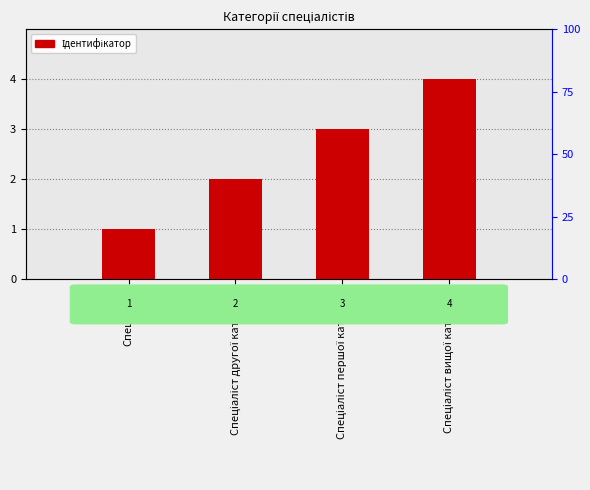

True or false: the data shows 2 at Спеціаліст вищої категорії.

False